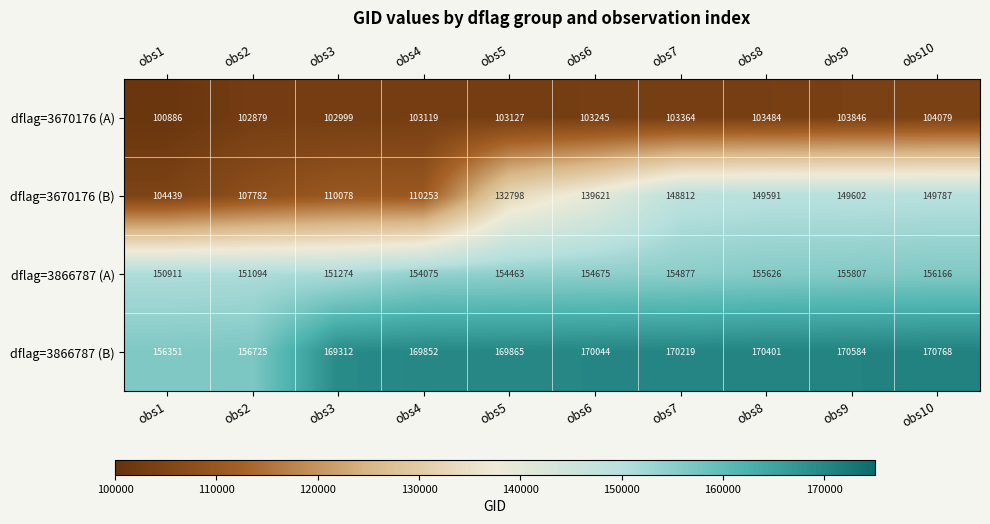

At how many categories does at least one series exceed 150135?

10